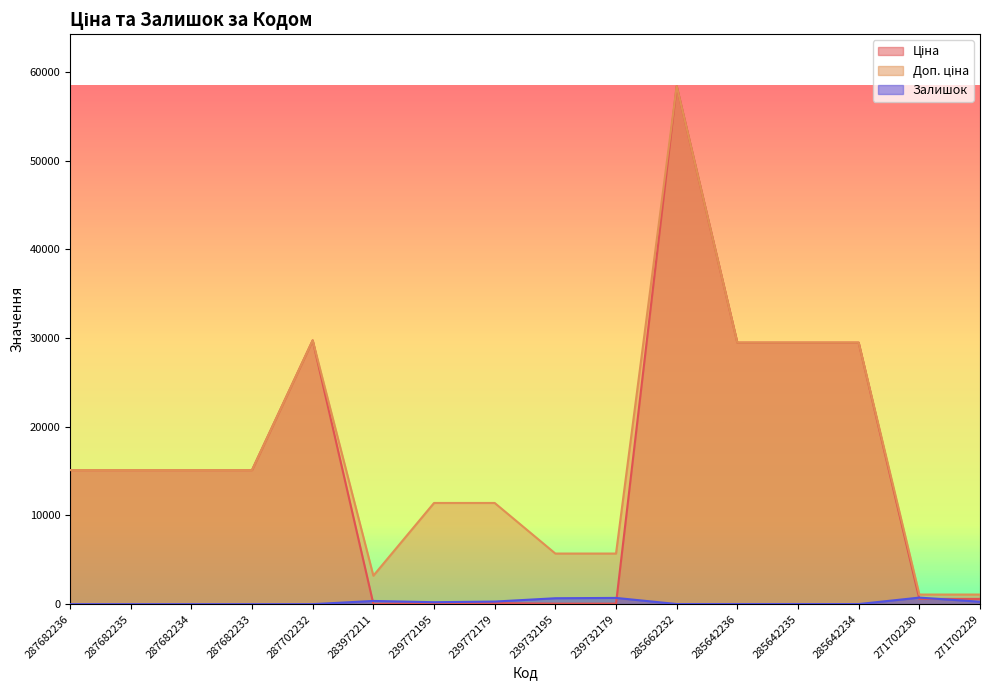

Between 239732179 and 271702230, which series saw the biggest shift?

Доп. ціна